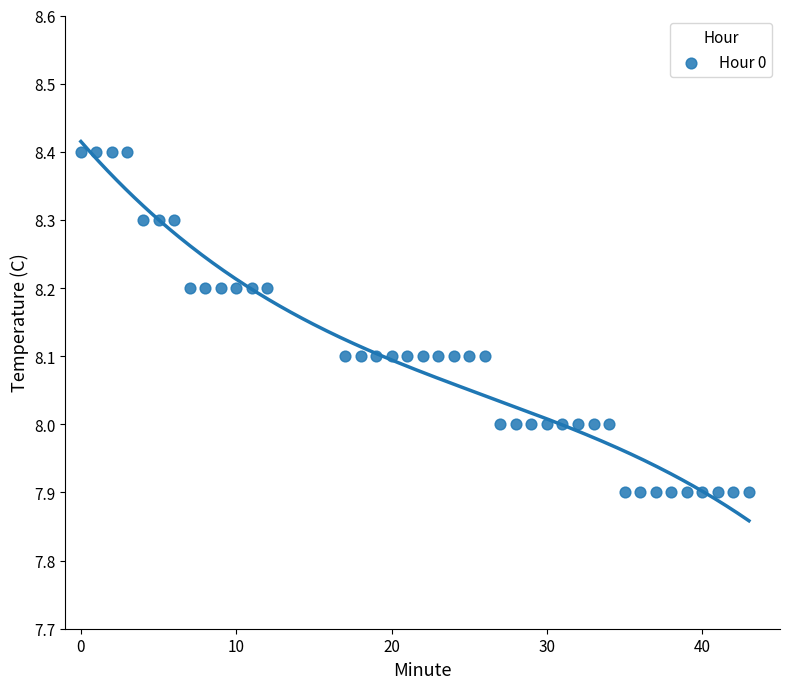

What is the range of X values (max minus min)?

43.0